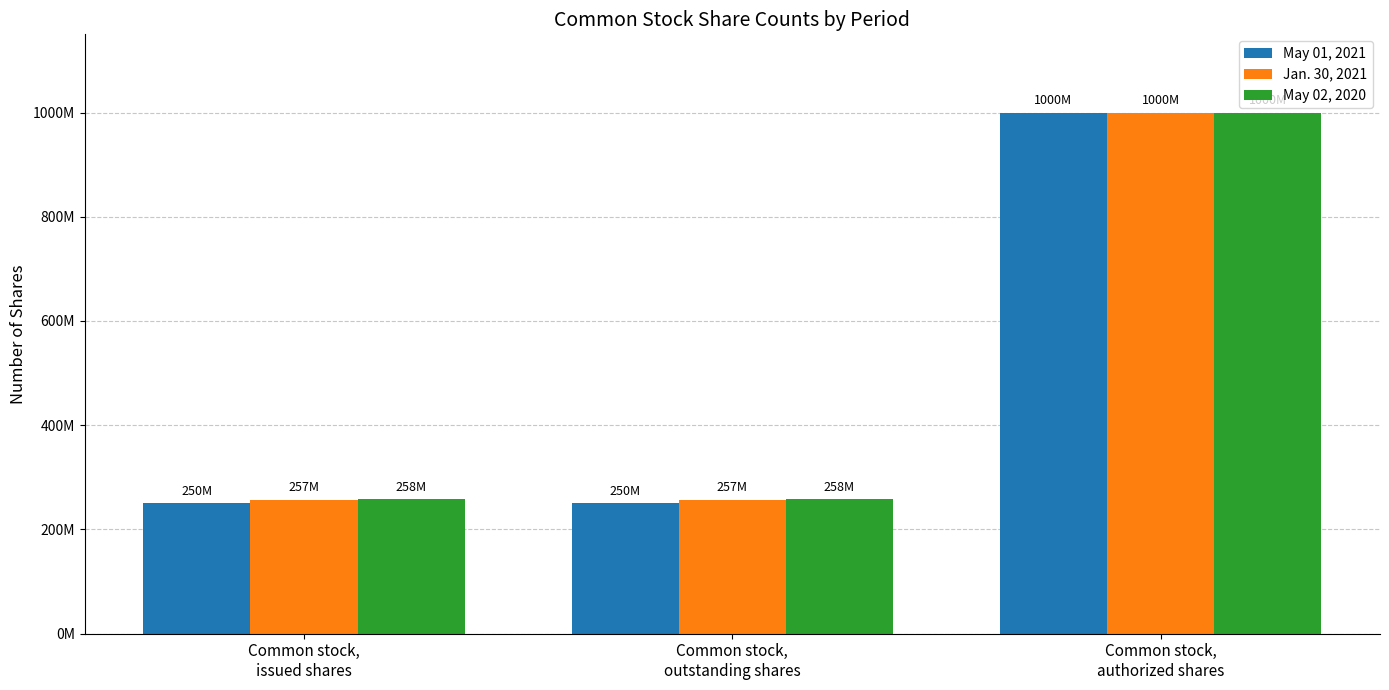

Reading left to right, extract all data points from this chart.

May 01, 2021: 250400000	250400000	1000000000
Jan. 30, 2021: 256900000	256900000	1000000000
May 02, 2020: 257600000	257600000	1000000000